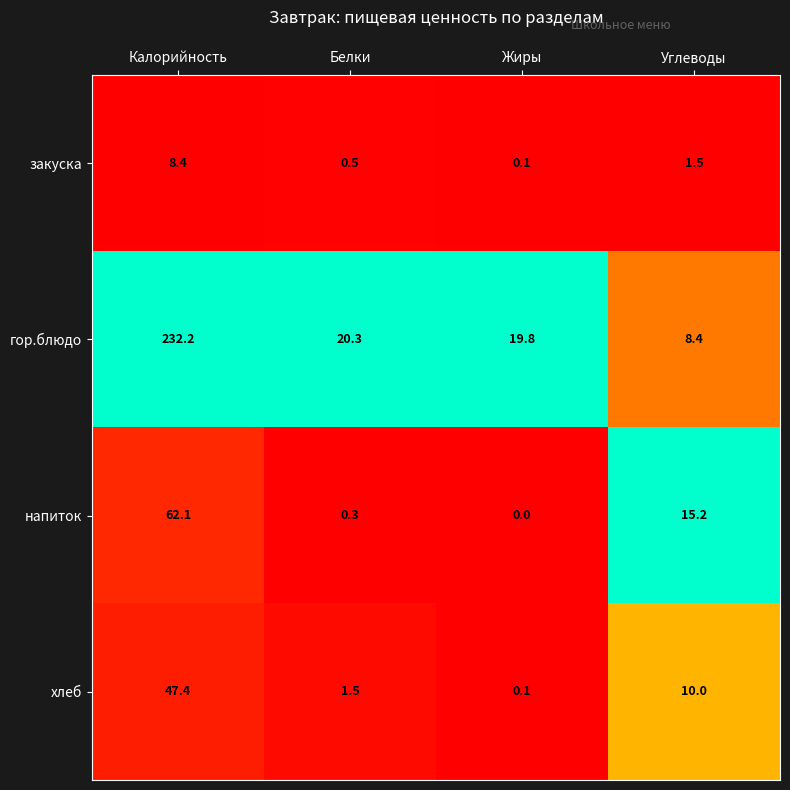

What is the spread (max minus min) of values at Белки?

20.0